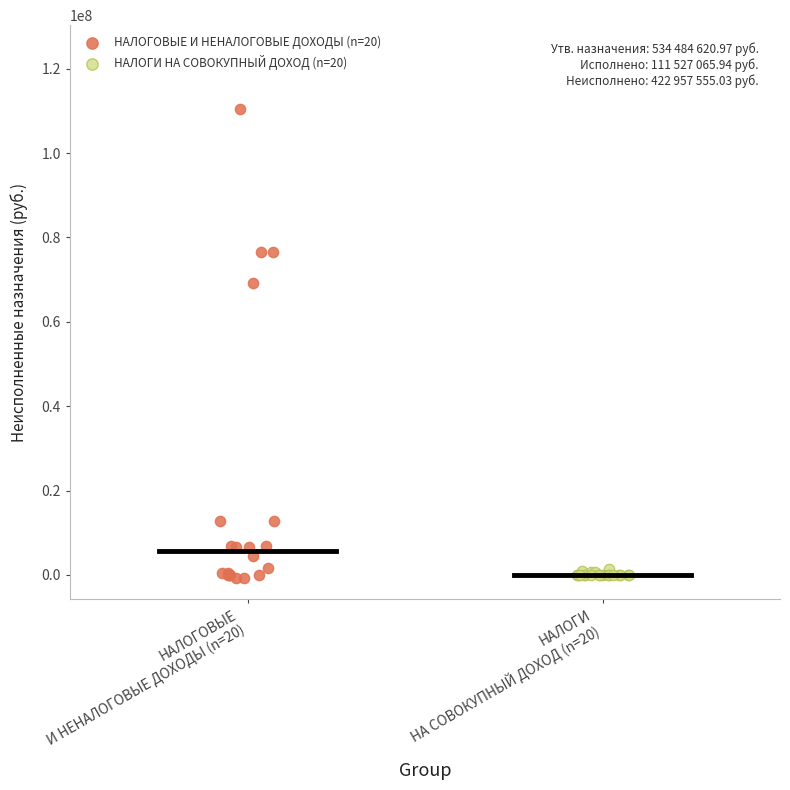

Which series has the largest Y range (max minus min)?

НАЛОГОВЫЕ И НЕНАЛОГОВЫЕ ДОХОДЫ (n=20)